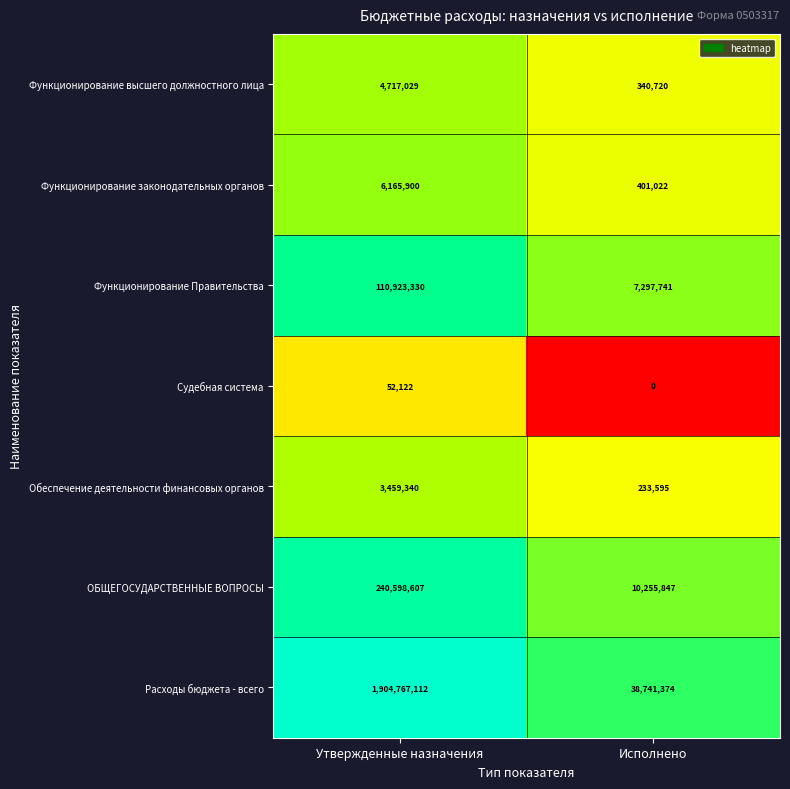

At which label does Судебная система reach its peak?

Утвержденные назначения